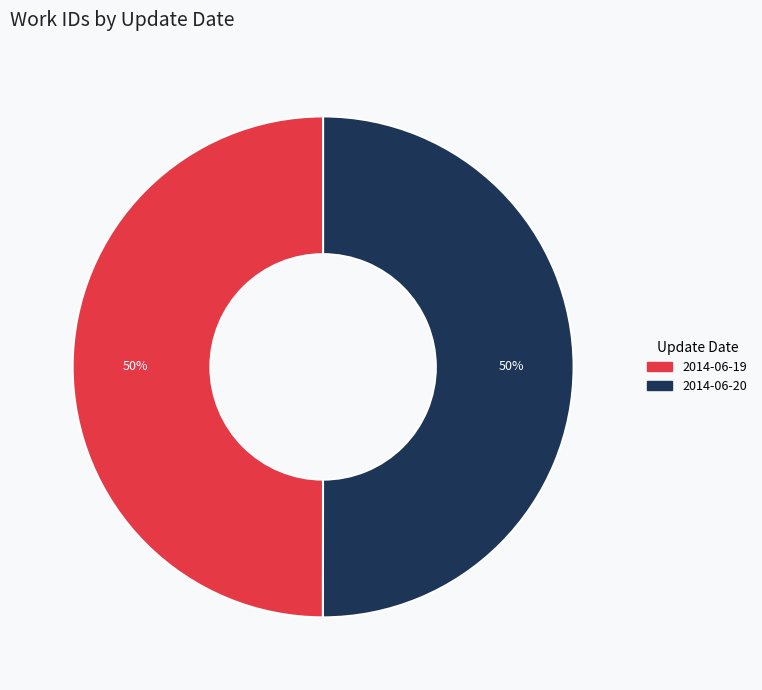

What is the ratio of the value at 2014-06-20 to the value at 2014-06-19?

1.0